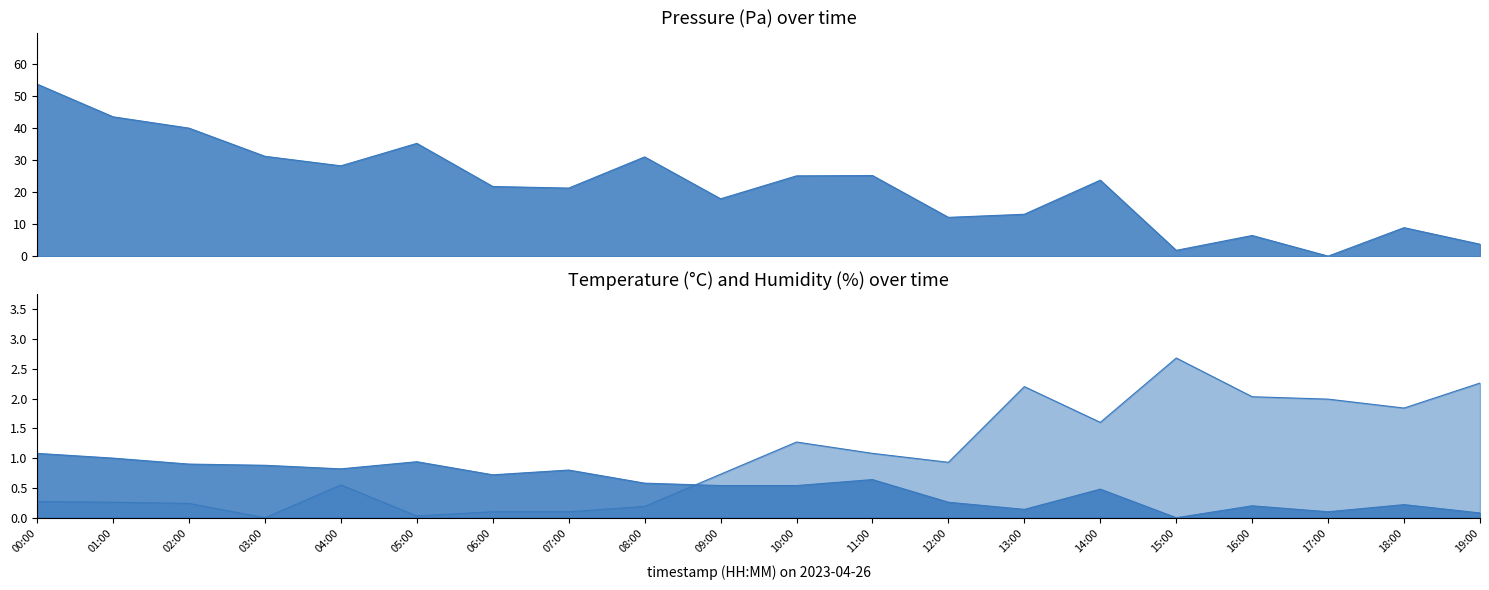

After their last crossing, which series has the higher values: temperature or pressure?

pressure